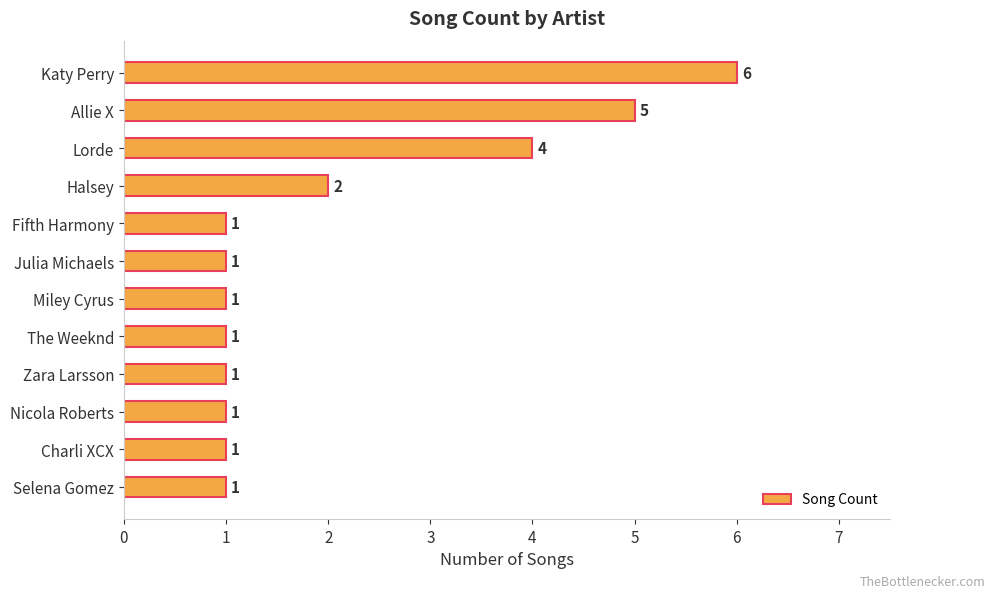

Reading top to bottom, list all the values displayed in this chart.

Katy Perry=6	Allie X=5	Lorde=4	Halsey=2	Fifth Harmony=1	Julia Michaels=1	Miley Cyrus=1	The Weeknd=1	Zara Larsson=1	Nicola Roberts=1	Charli XCX=1	Selena Gomez=1